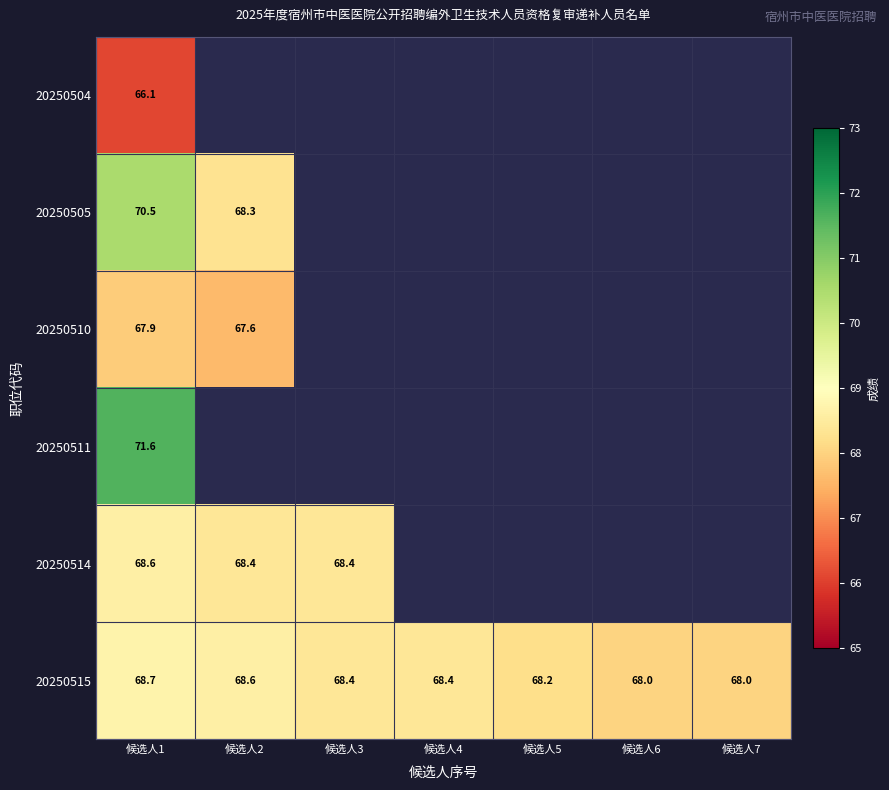

What is the spread (max minus min) of values at 候选人1?

5.5